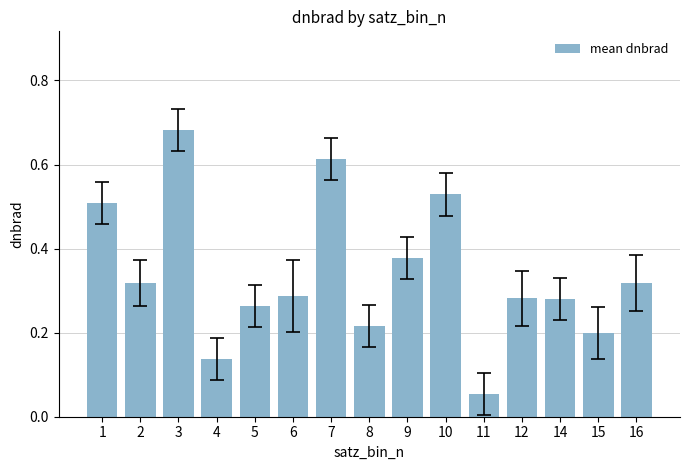

What is the sum of all values?

5.1